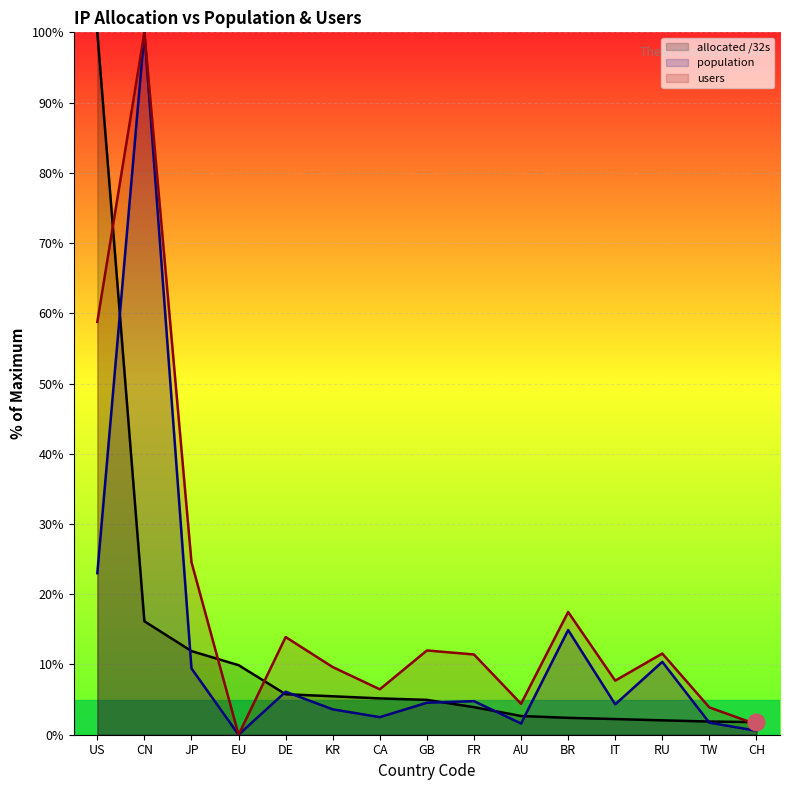

Reading left to right, extract all data points from this chart.

allocated /32s: 100.0	16.1	11.9	9.9	5.8	5.5	5.2	5.0	3.9	2.7	2.4	2.2	2.0	1.9	1.8
population: 23.0	100.0	9.4	0.0	6.1	3.6	2.5	4.6	4.8	1.6	14.9	4.3	10.4	1.7	0.6
users: 58.8	100.0	24.6	0.0	13.9	9.6	6.5	12.0	11.4	4.4	17.5	7.7	11.6	3.9	1.5